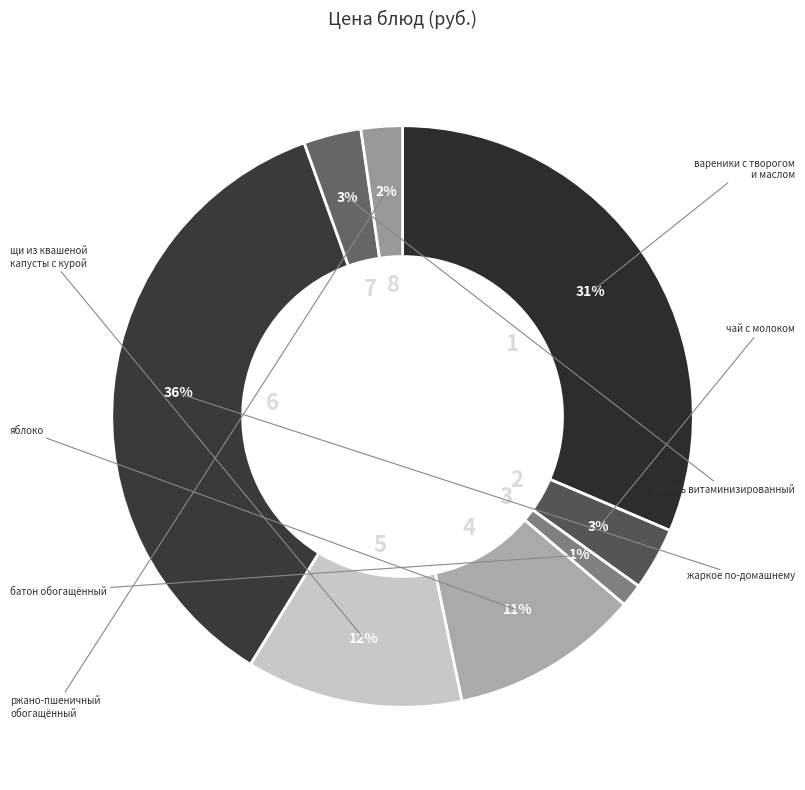

How many slices are in this pie chart?

8